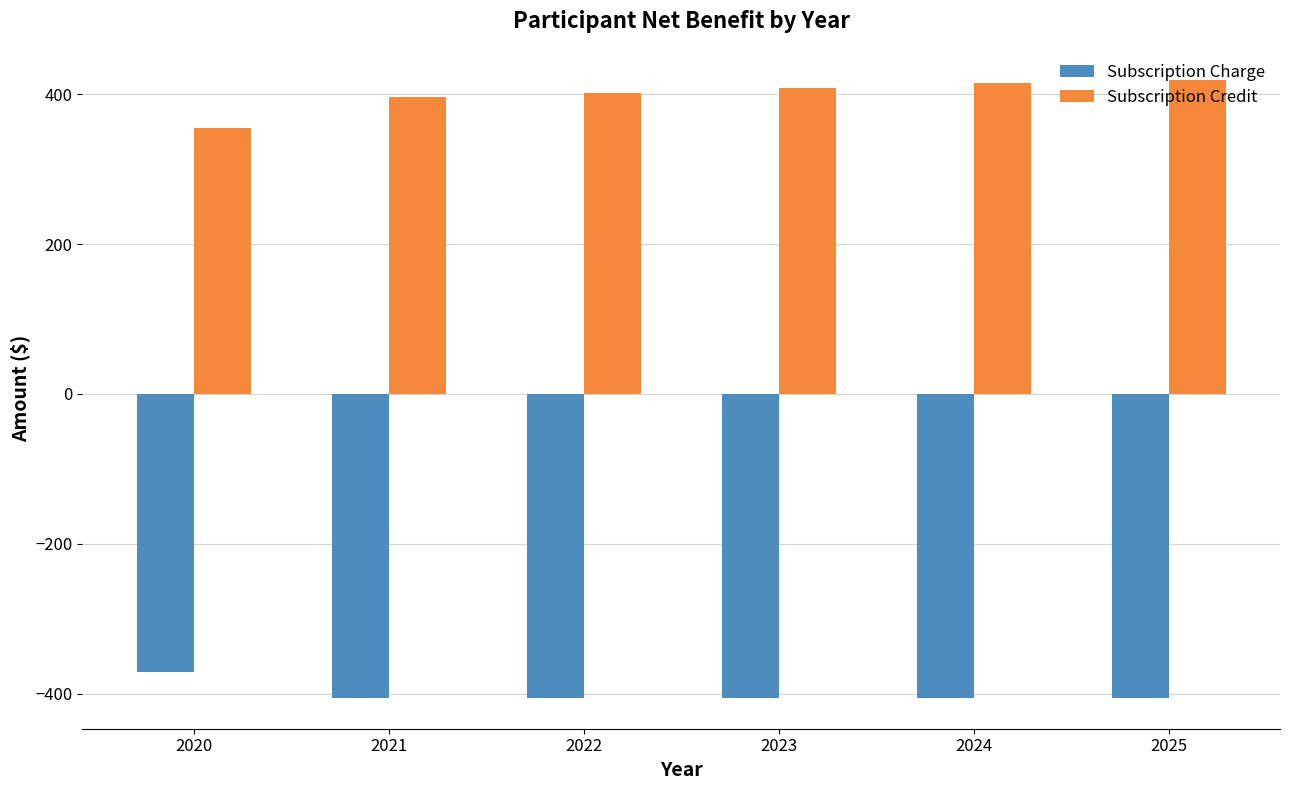

The value of Subscription Credit at 2024 is 414.7. True or false?

True